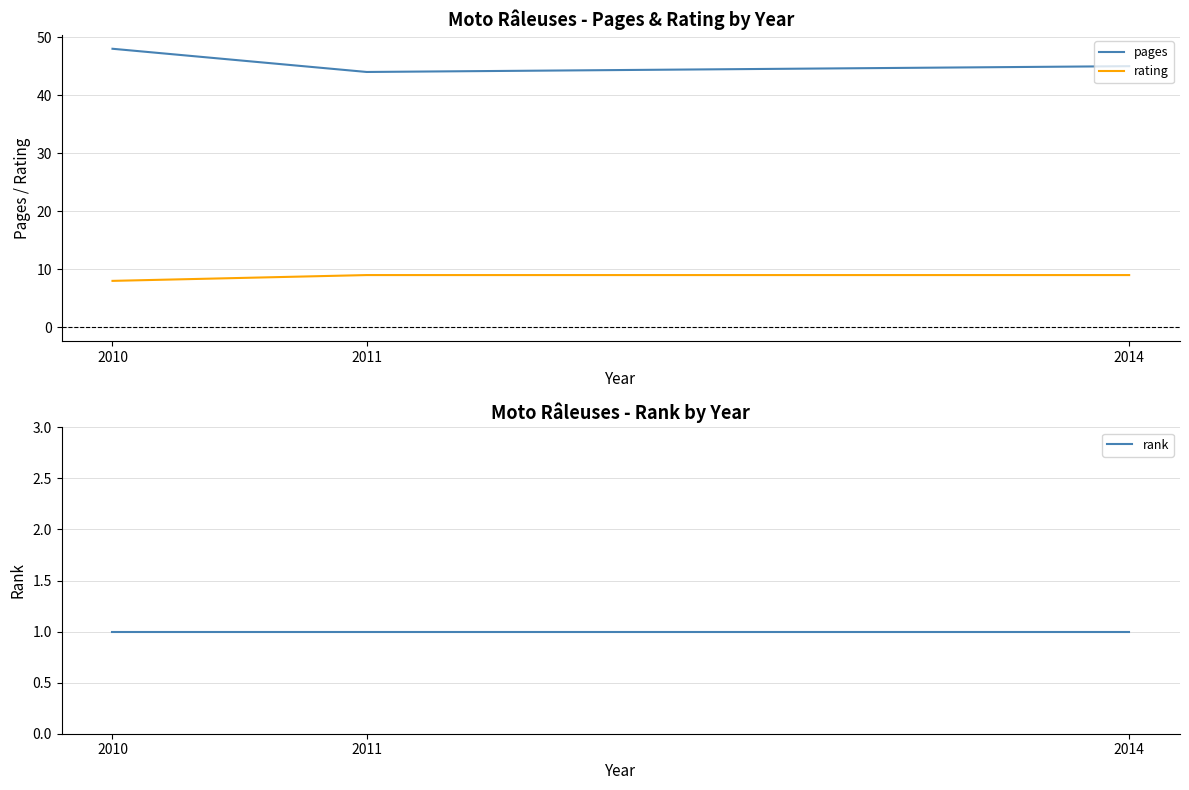

At 2010, list the series in order from largest to smallest.

pages, rating, rank